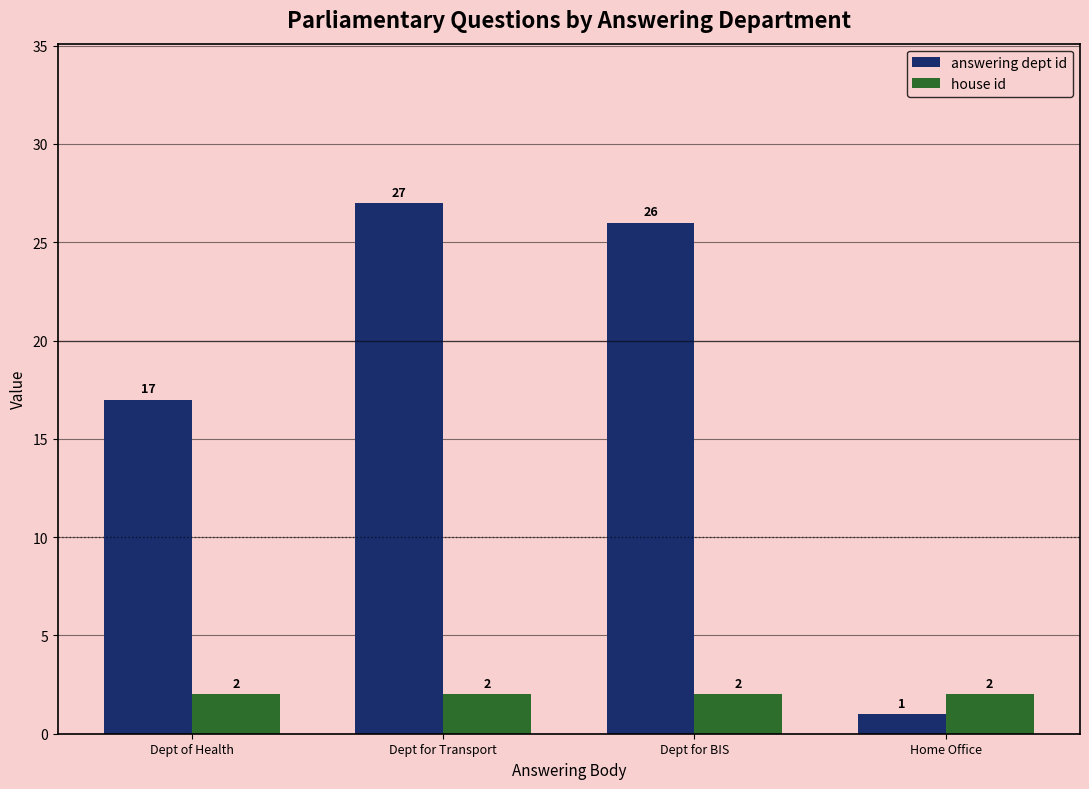

What is the minimum value for answering dept id?

1